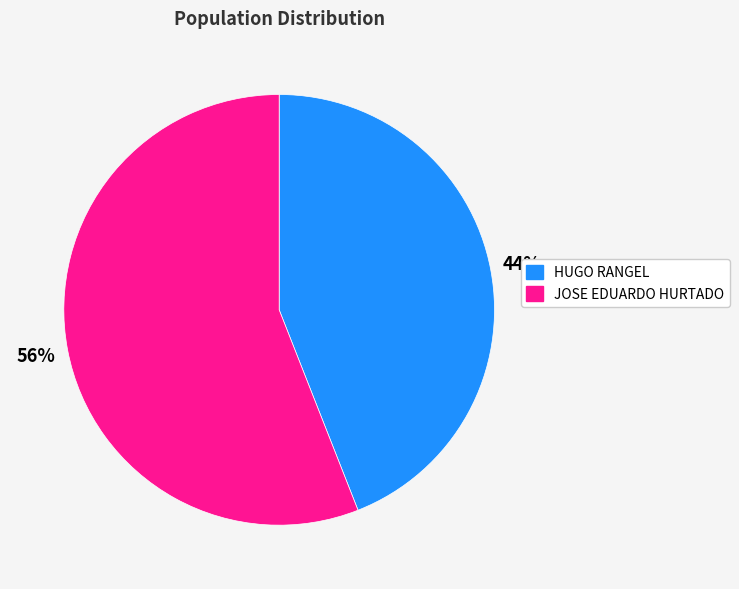

Is there any slice that represents more than half of the pie?

Yes